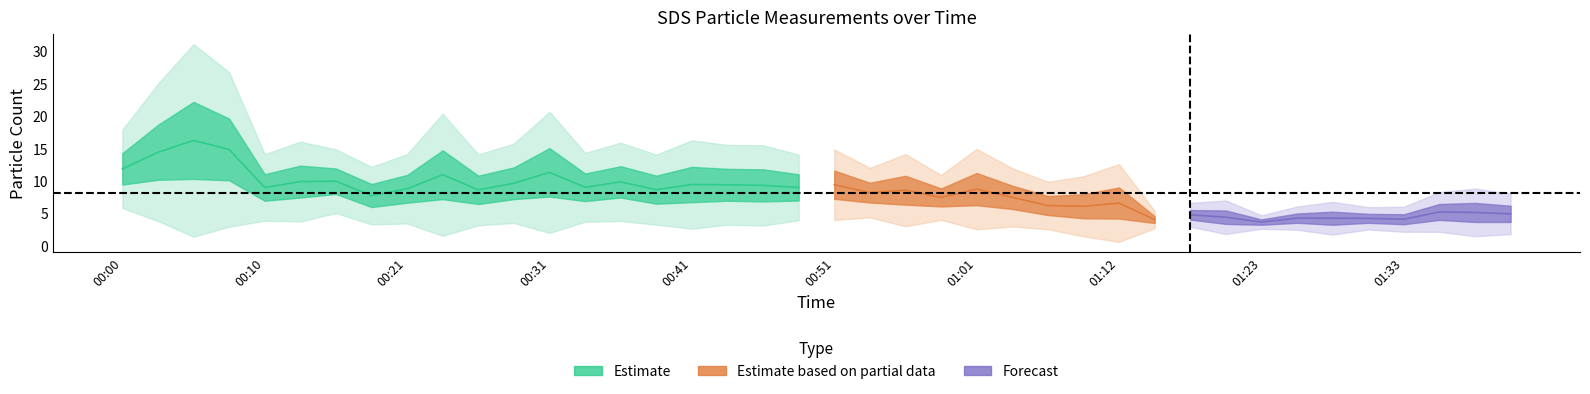

Reading right to left, what are all the values shown in this chart?

SDS_P1: 01:41=6.1	01:38=6.6	01:35=6.4	01:33=4.8	01:31=4.9	01:28=5.2	01:26=4.9	01:23=4.0	01:20=5.4	01:18=5.5	01:15=4.5	01:12=8.9	01:09=7.9	01:06=7.6	01:04=9.2	01:01=11.2	00:59=8.8	00:56=10.8	00:53=9.7	00:51=11.6	00:48=11.0	00:46=11.8	00:43=11.8	00:41=12.1	00:38=10.8	00:36=12.2	00:33=11.1	00:31=15.0	00:28=12.1	00:26=10.8	00:23=14.7	00:21=10.9	00:18=9.5	00:15=11.9	00:13=12.3	00:10=11.0	00:07=19.6	00:05=22.1	00:02=18.6	00:00=14.2
SDS_P2: 01:41=3.6	01:38=3.6	01:35=4.0	01:33=3.3	01:31=3.5	01:28=3.2	01:26=3.5	01:23=3.2	01:20=3.3	01:18=4.0	01:15=3.5	01:12=4.2	01:09=4.2	01:06=4.7	01:04=5.6	01:01=6.2	00:59=6.0	00:56=6.3	00:53=6.6	00:51=7.2	00:48=6.9	00:46=6.8	00:43=6.9	00:41=6.7	00:38=6.5	00:36=7.4	00:33=6.8	00:31=7.5	00:28=7.2	00:26=6.4	00:23=7.2	00:21=6.6	00:18=5.9	00:15=8.0	00:13=7.4	00:10=6.9	00:07=10.1	00:05=10.3	00:02=10.1	00:00=9.4